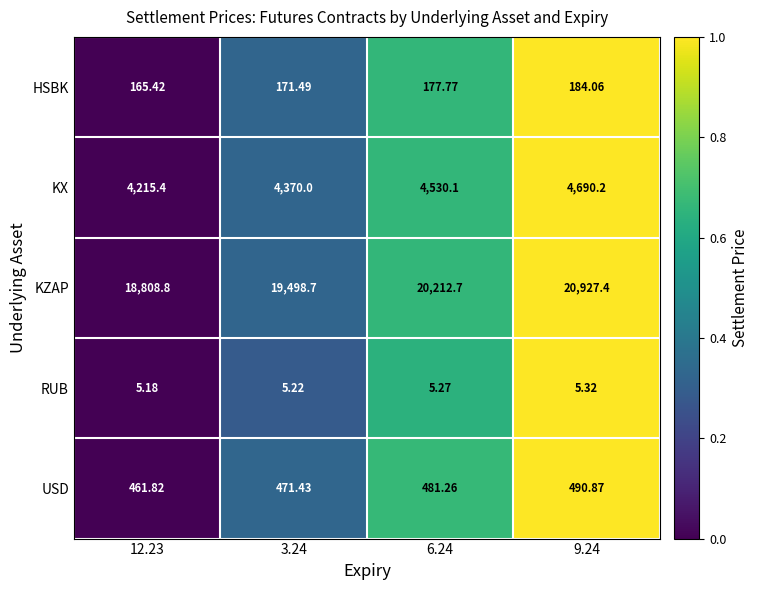

Is the value of RUB at 9.24 greater than the value of KX at 12.23?

No